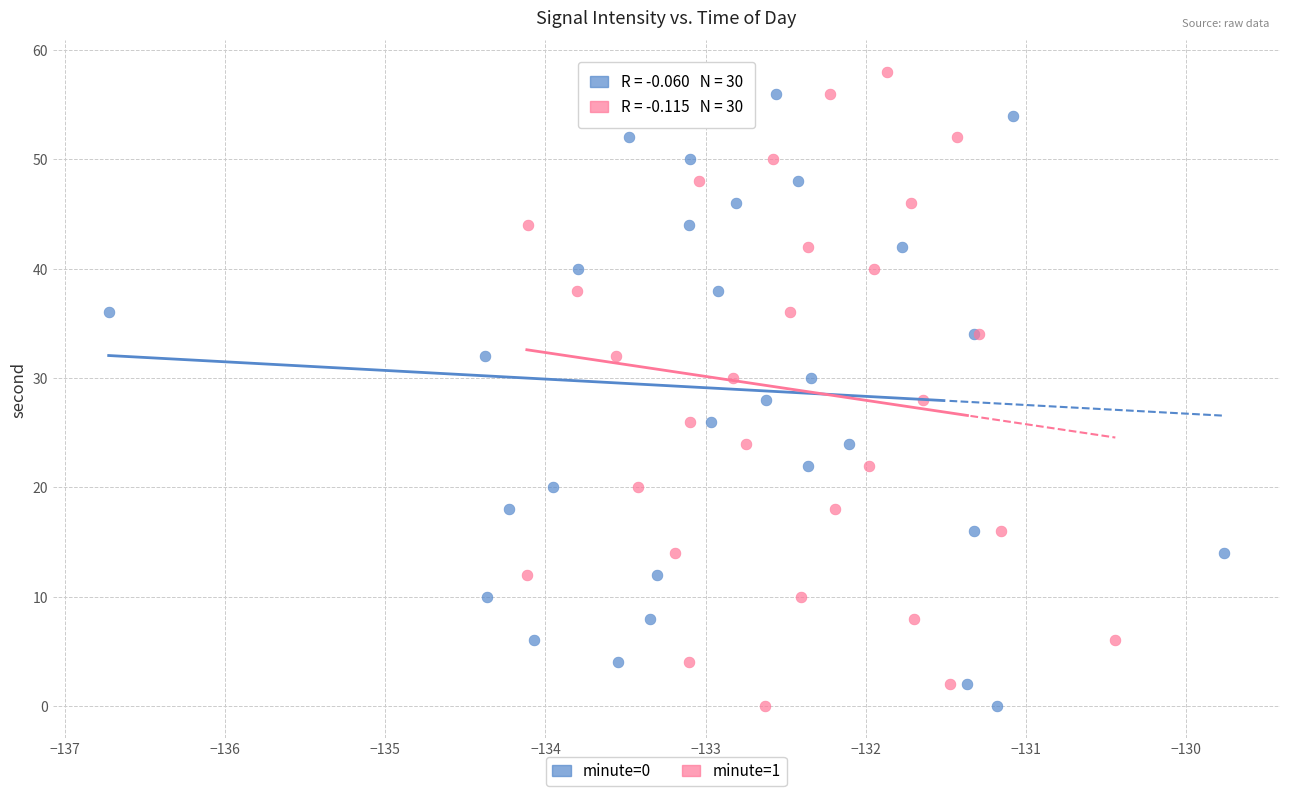

What are all the series names shown in the legend?

minute=0, minute=1